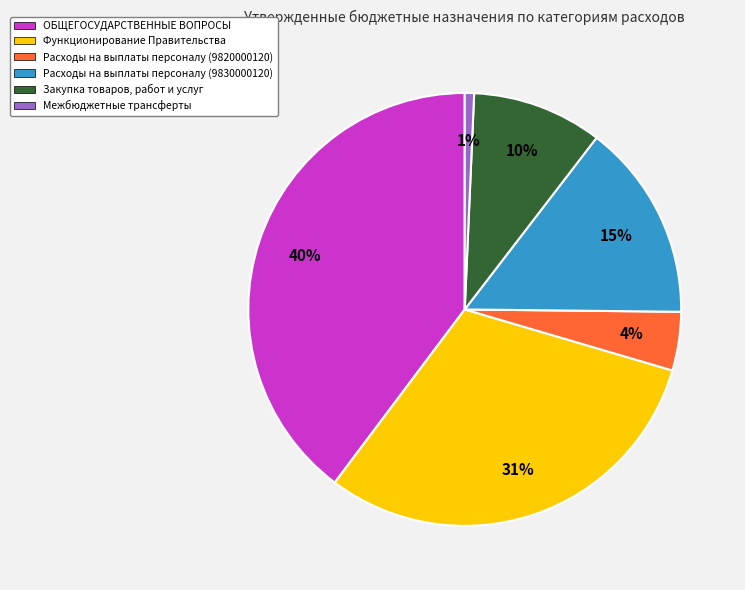

The Закупка товаров, работ и услуг slice represents 10% of the pie. True or false?

True